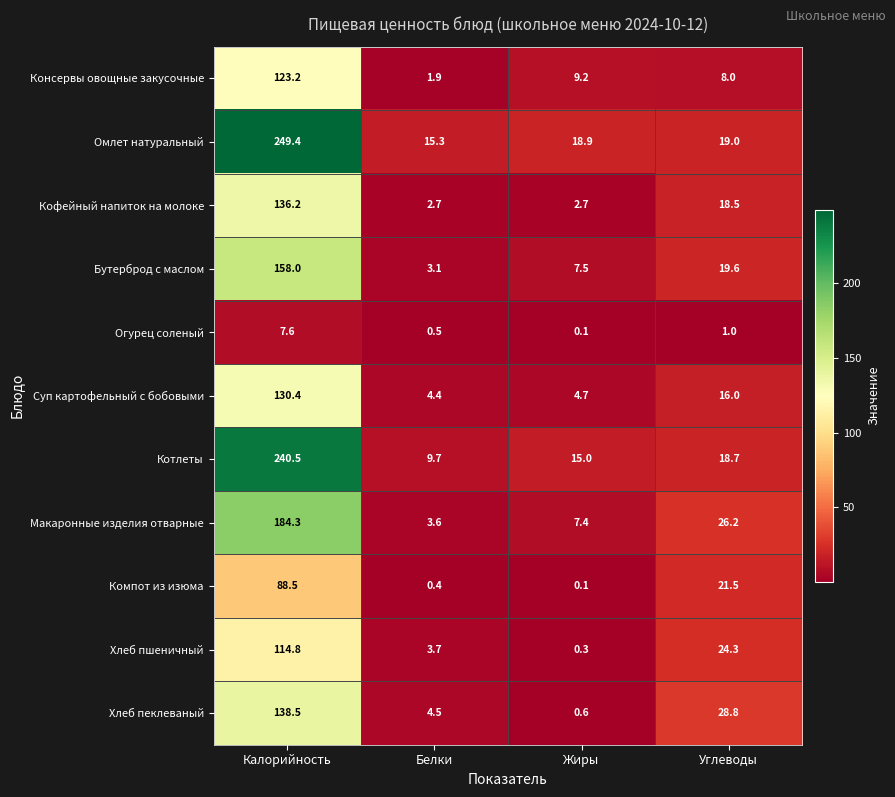

True or false: Бутерброд с маслом has a value of 3.1 at Белки.

True